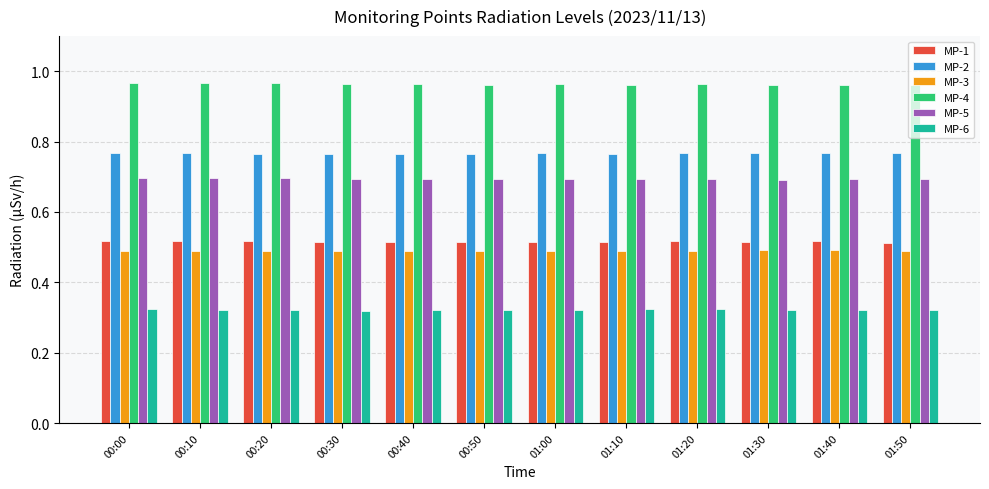

What is the spread (max minus min) of values at 01:00?

0.6